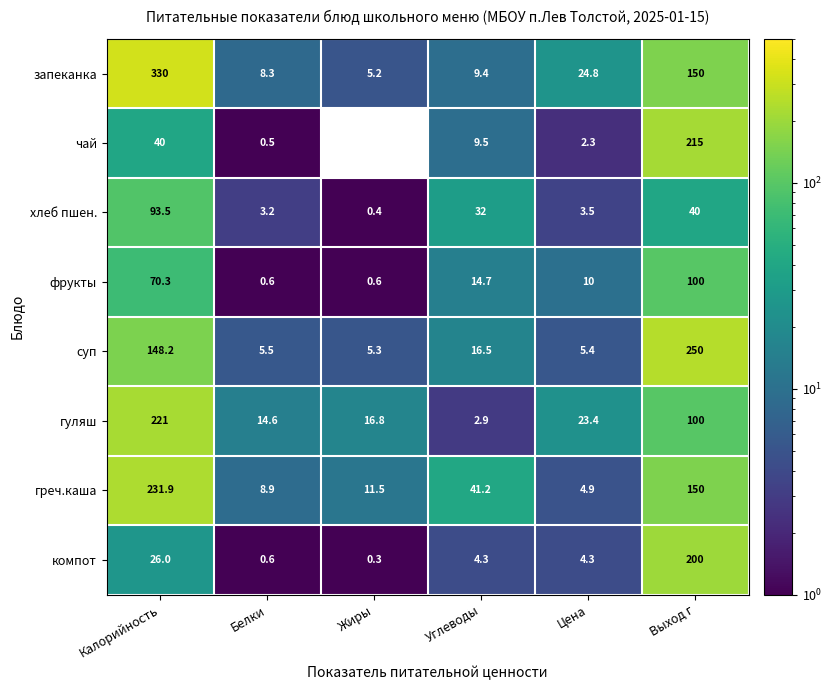

The value of хлеб пшен. at Калорийность is 93.5. True or false?

True